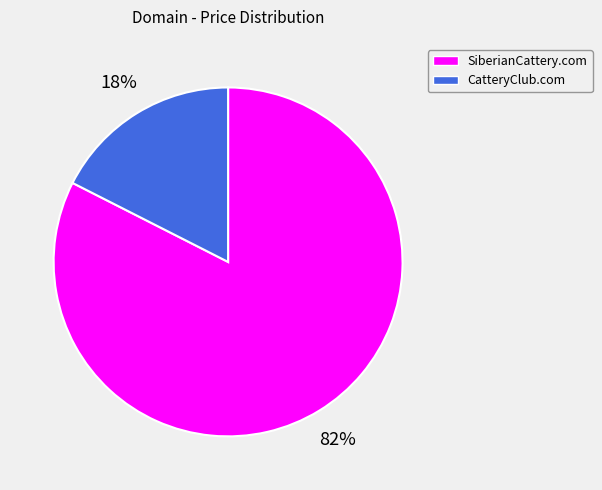

How many slices are in this pie chart?

2